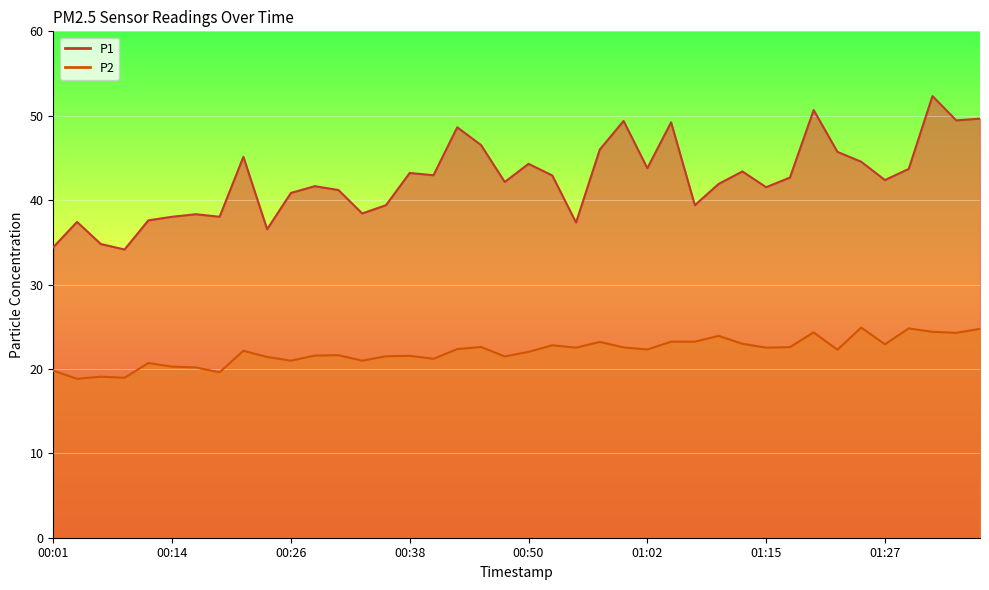

Which series has the widest spread of values?

P1